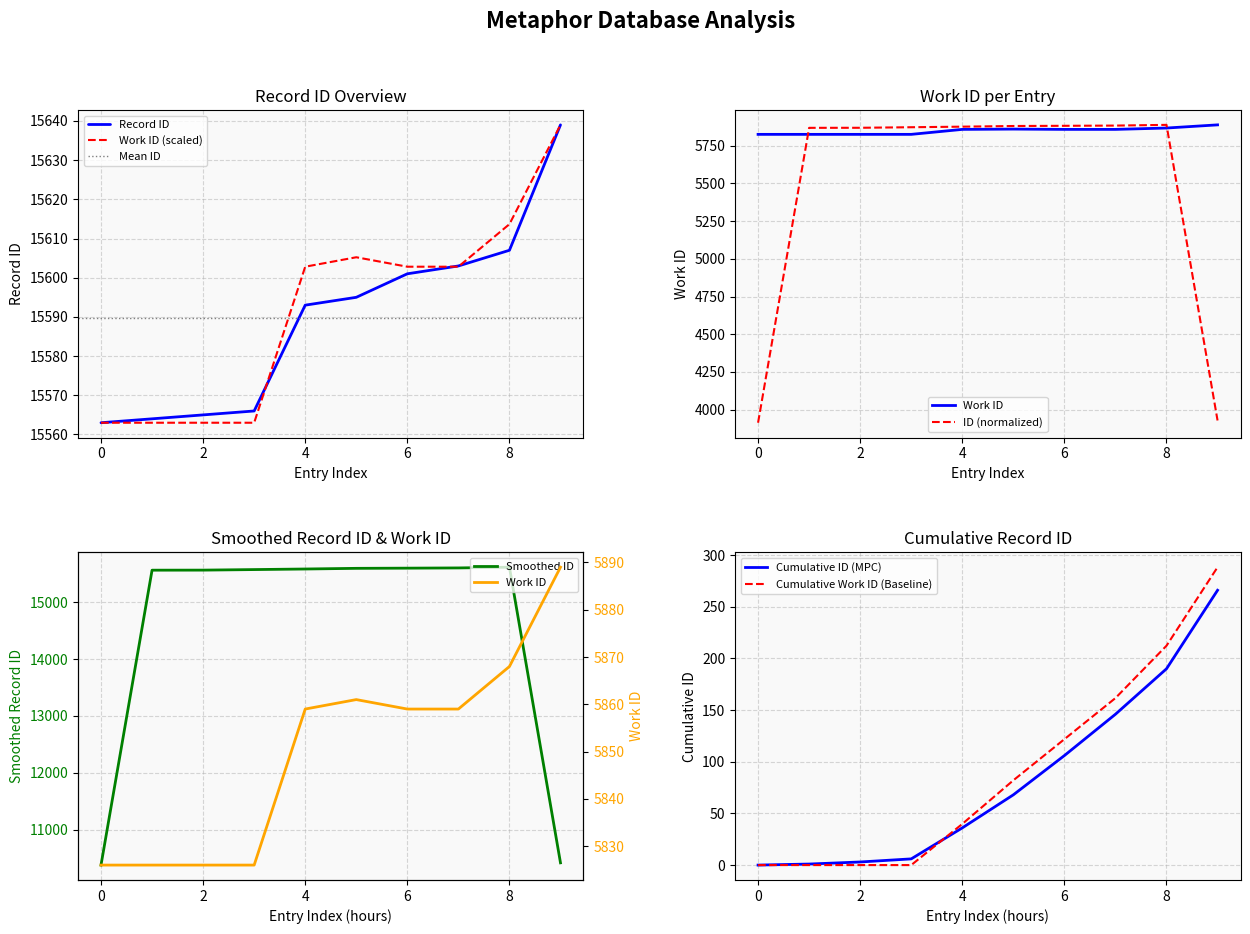

What is the minimum value shown in the chart?

15563.0